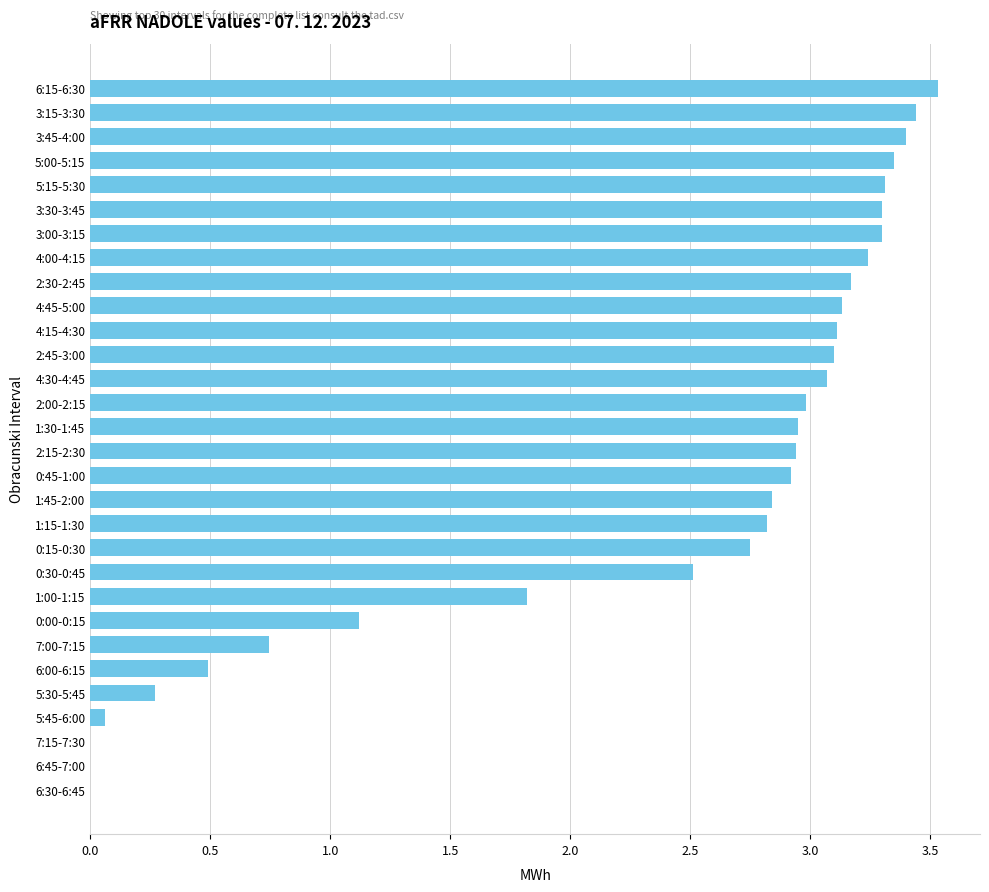

What is the sum of the values at 5:30-5:45 and 3:45-4:00?

3.7